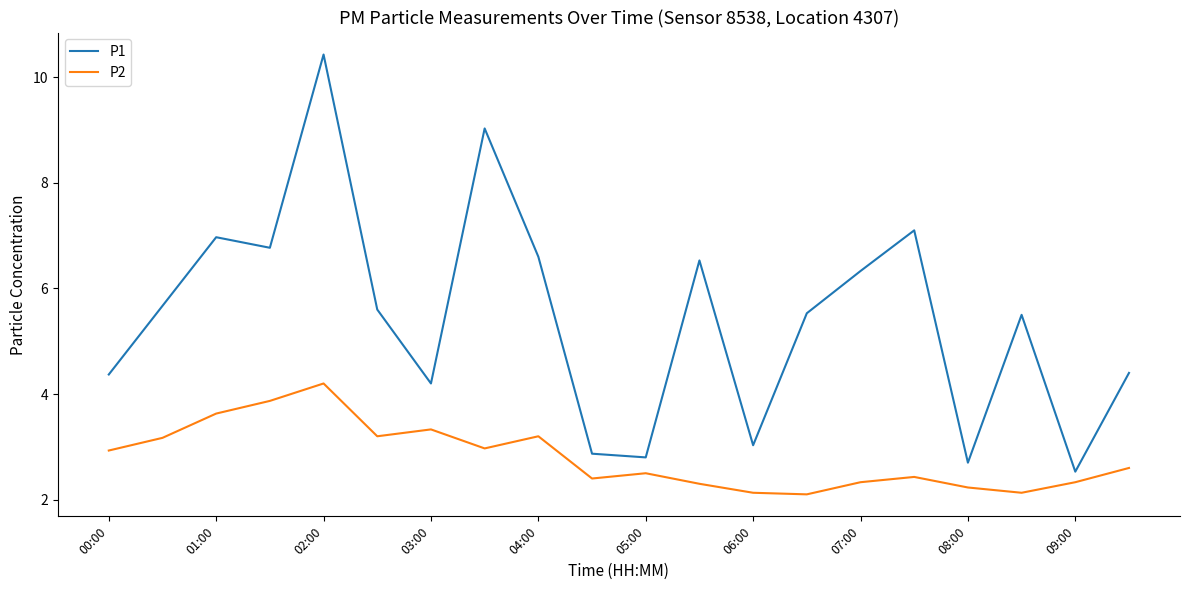

What is the difference between the second highest and second lowest values in the P2 series?

1.7